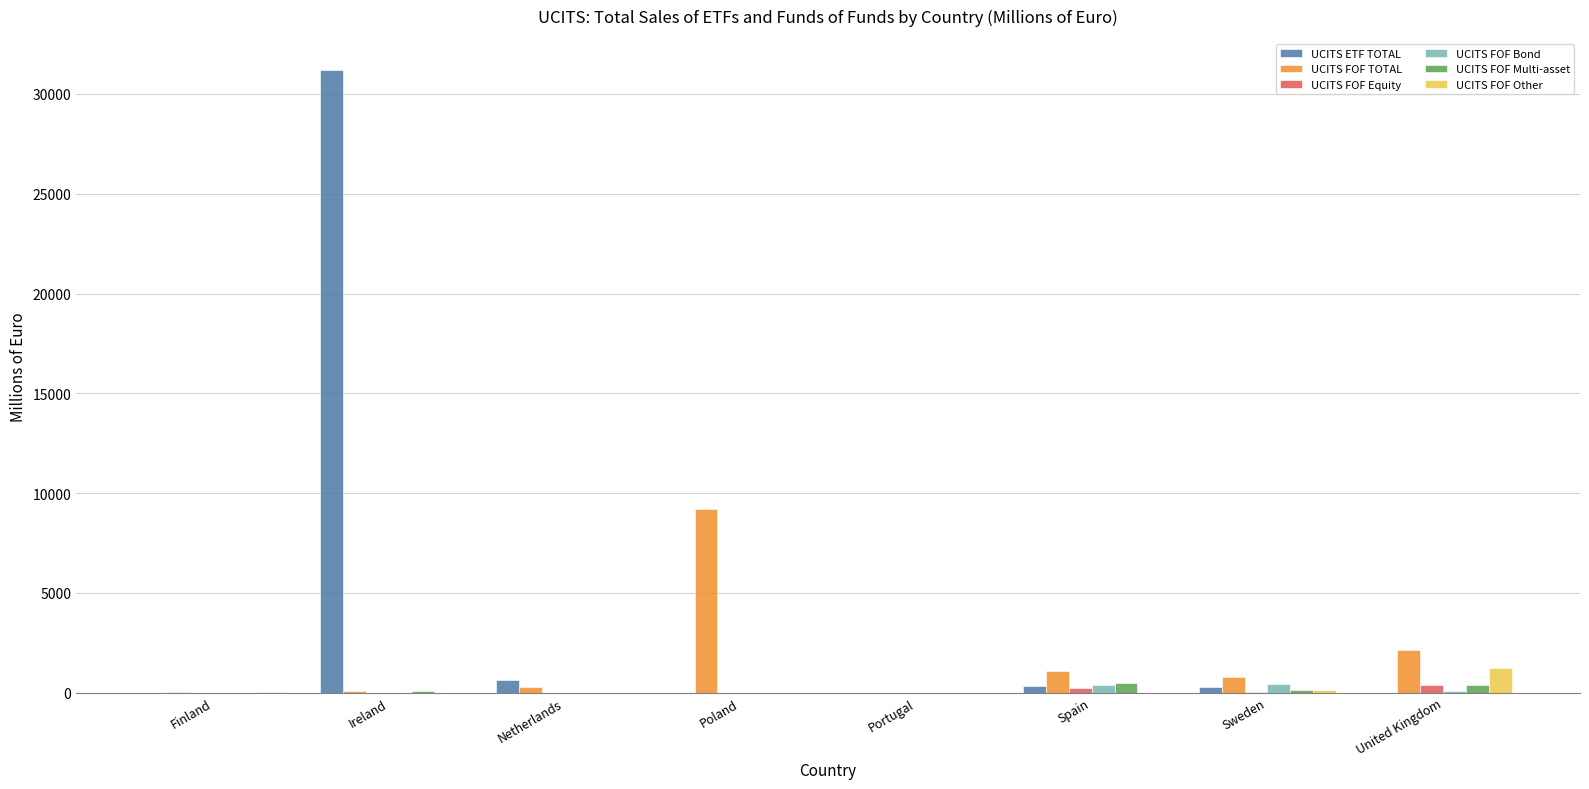

Are the bars horizontal?

No